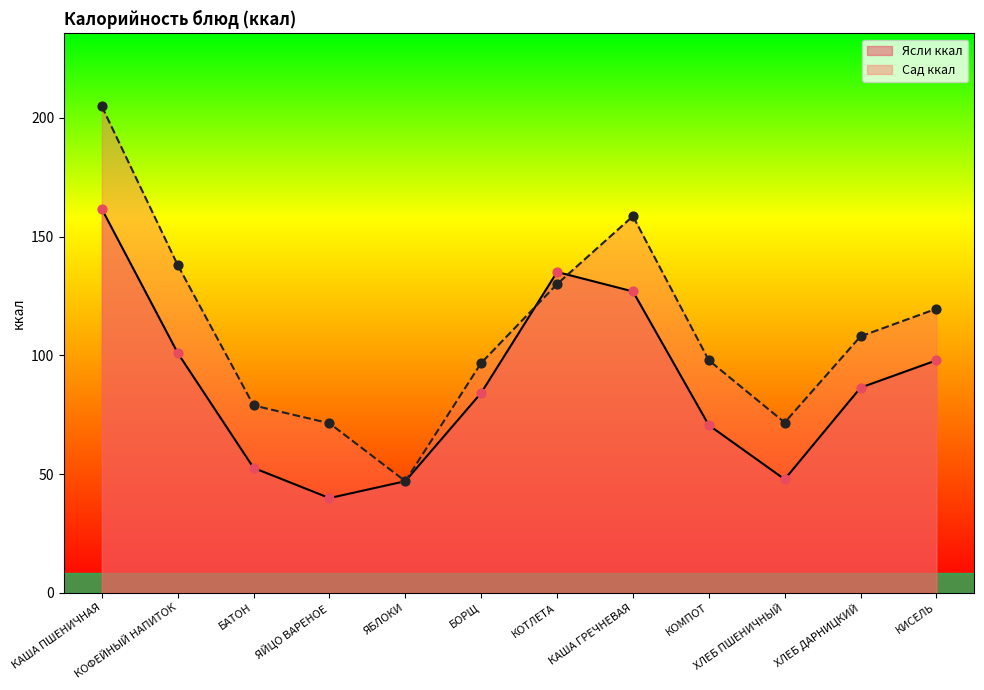

Which series has the largest total across all categories?

Сад ккал